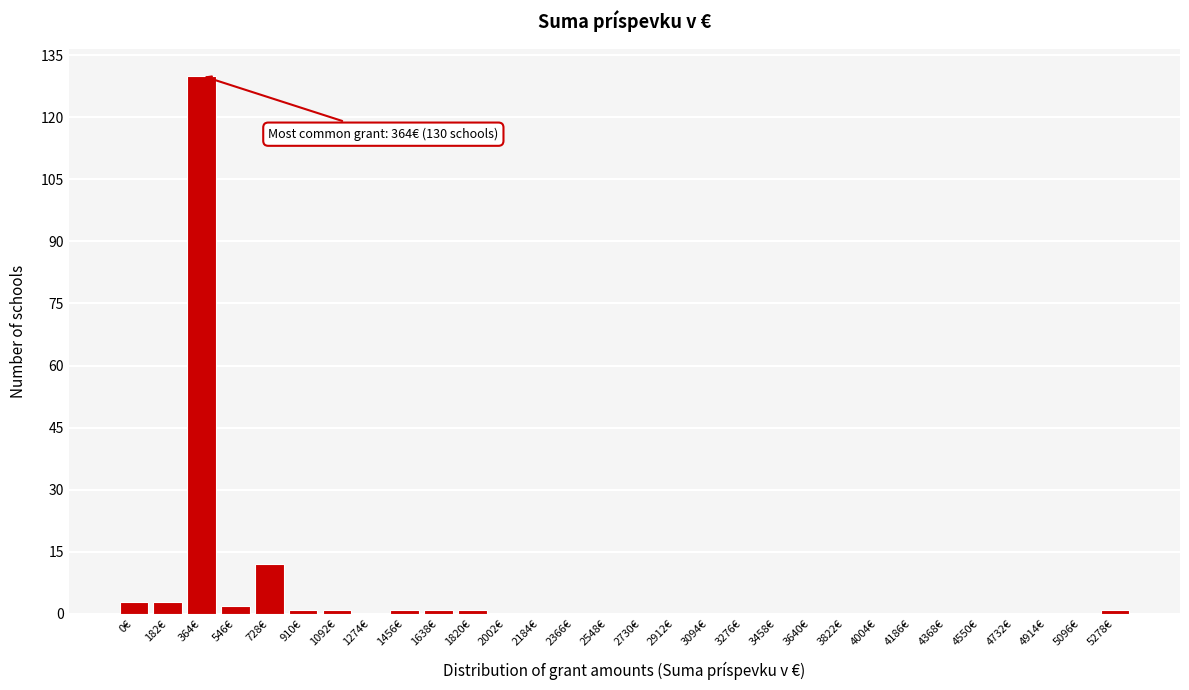

Reading left to right, extract all data points from this chart.

0€=3	182€=3	364€=130	546€=2	728€=12	910€=1	1092€=1	1274€=0	1456€=1	1638€=1	1820€=1	2002€=0	2184€=0	2366€=0	2548€=0	2730€=0	2912€=0	3094€=0	3276€=0	3458€=0	3640€=0	3822€=0	4004€=0	4186€=0	4368€=0	4550€=0	4732€=0	4914€=0	5096€=0	5278€=1